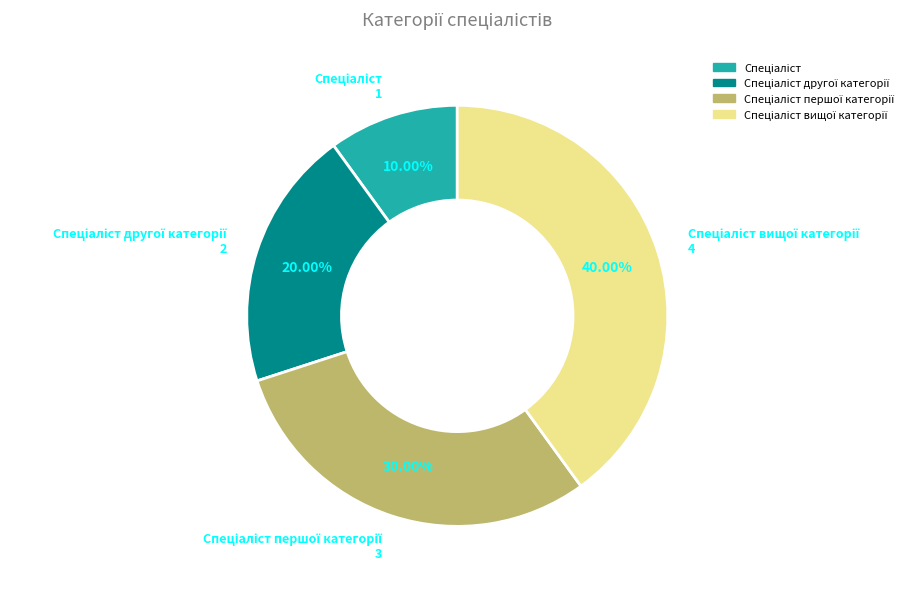

Is there a majority slice in this chart?

No